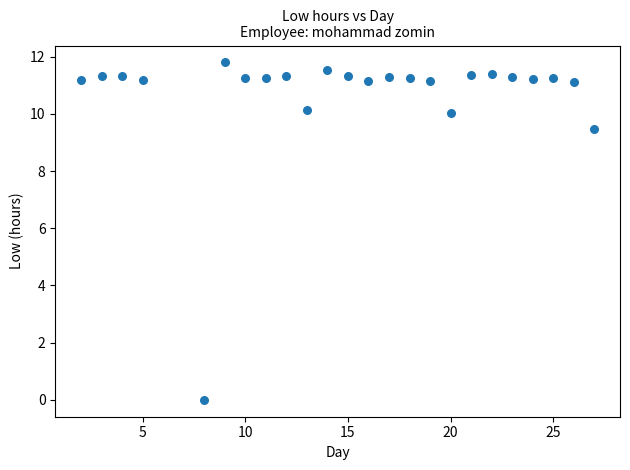

What Y value in the scatter plot is closest to 5?

9.5